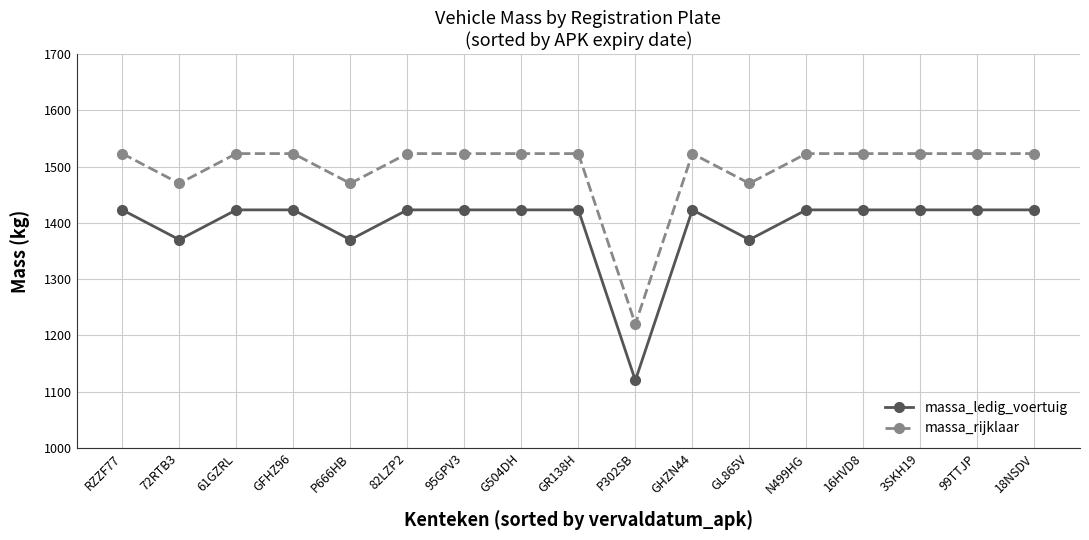

What is the spread (max minus min) of values at GHZN44?

100